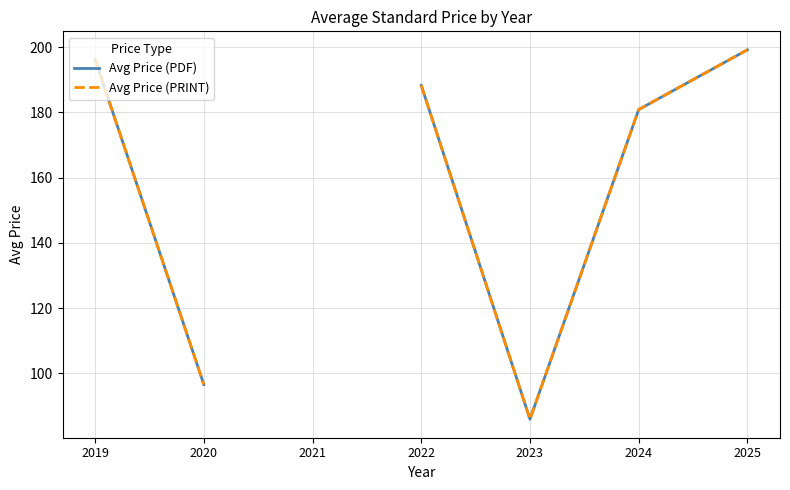

The value of Avg Price (PDF) at 2025 is 128.8. True or false?

False